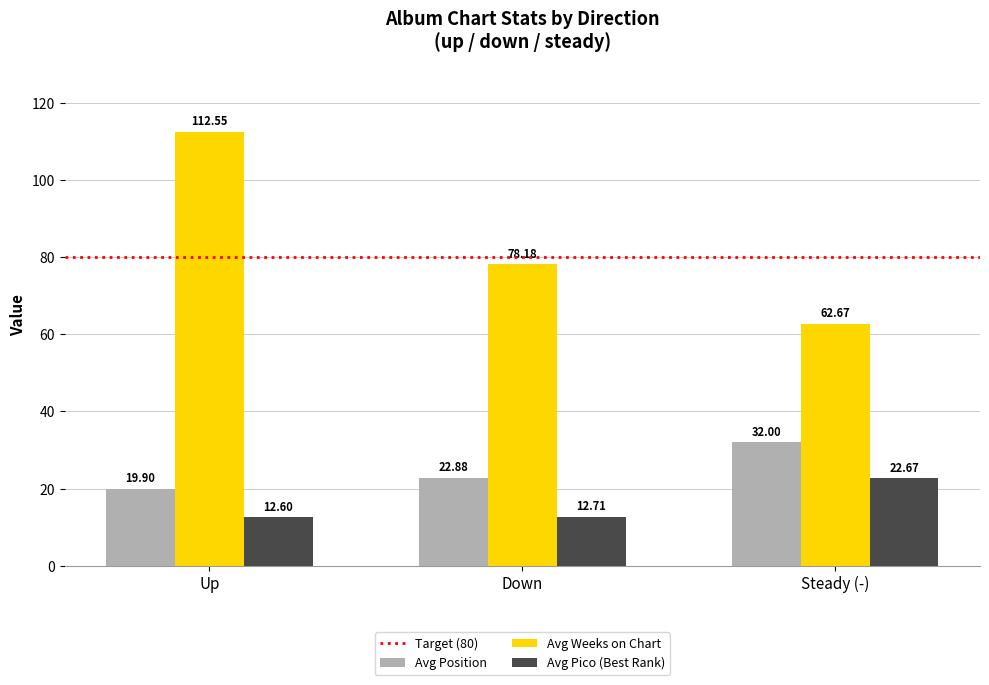

What is the sum of the Avg Position values at Up and Steady (-)?

51.9